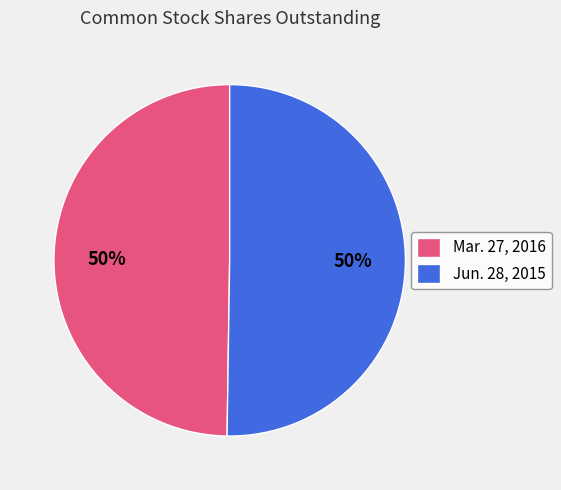

How many slices are in this pie chart?

2